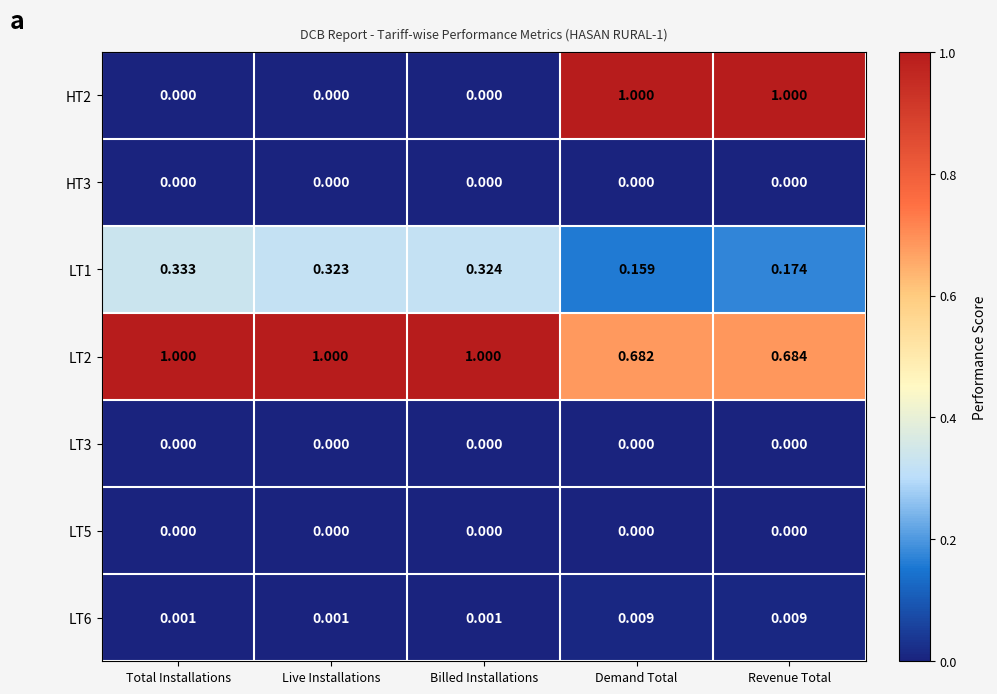

At which category is the sum across all series the highest?

Revenue Total